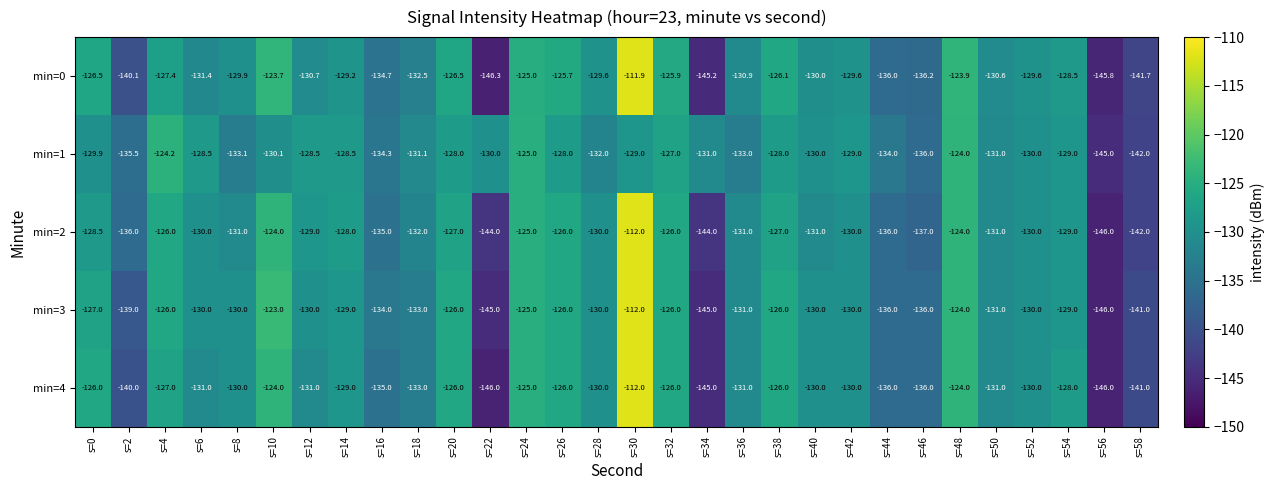

At which label is min=3 closest to -129?

s=14